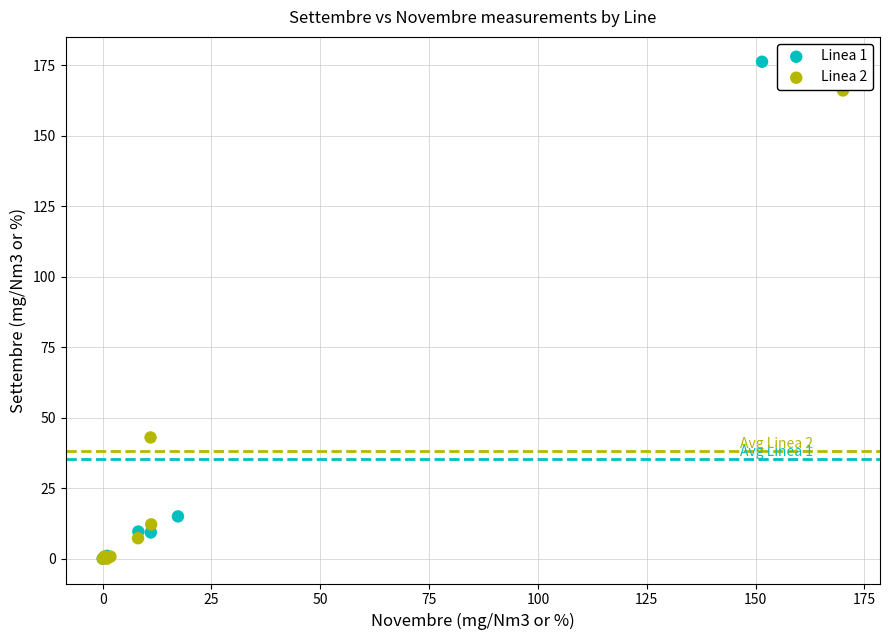

Which series has the largest Y range (max minus min)?

Linea 1